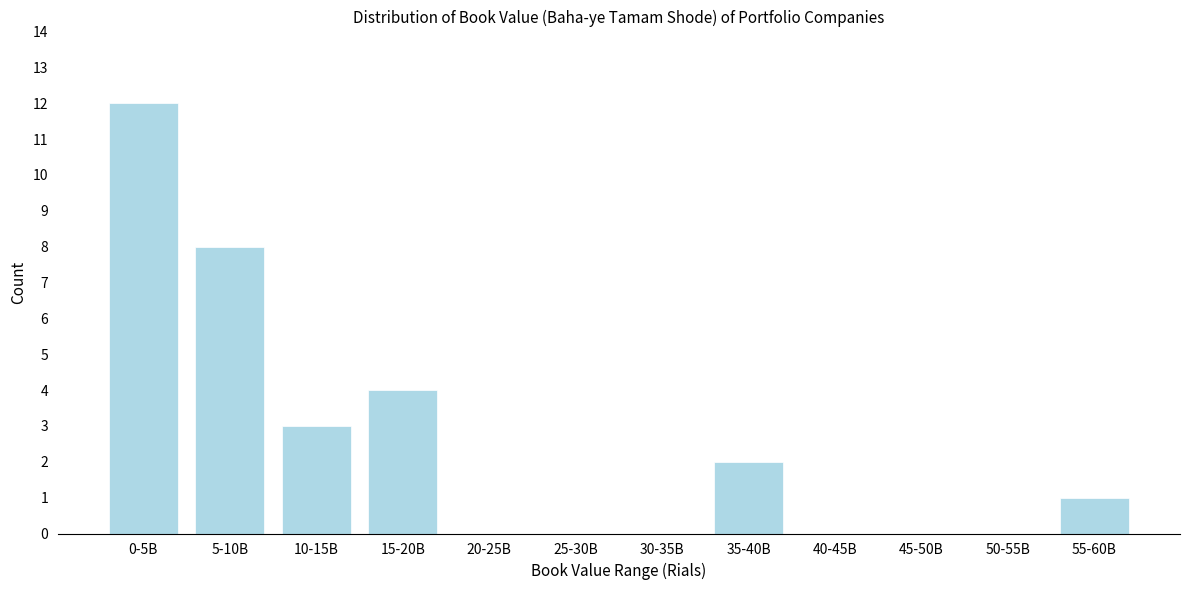

Reading left to right, list all the values displayed in this chart.

0-5B=12	5-10B=8	10-15B=3	15-20B=4	20-25B=0	25-30B=0	30-35B=0	35-40B=2	40-45B=0	45-50B=0	50-55B=0	55-60B=1